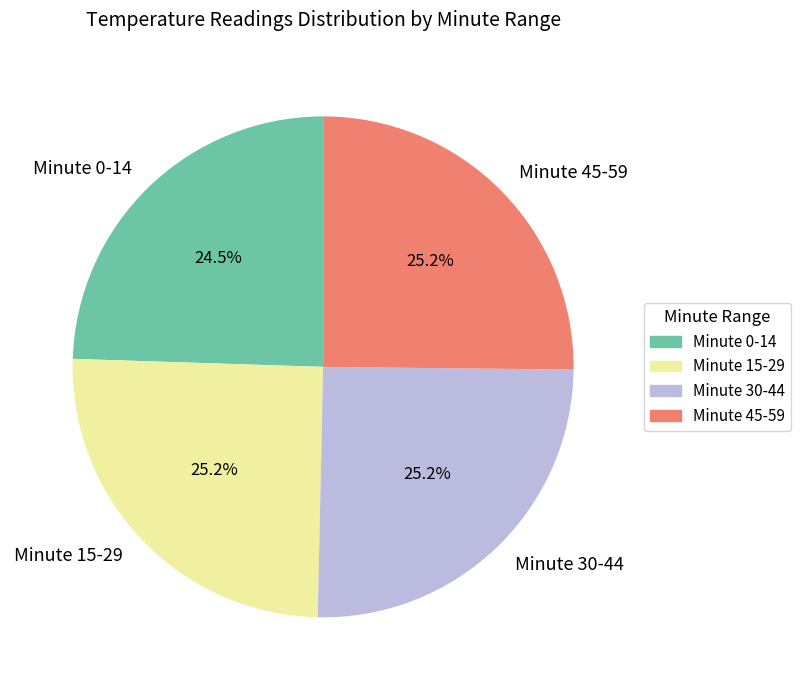

Is Minute 15-29 the majority of the pie?

No